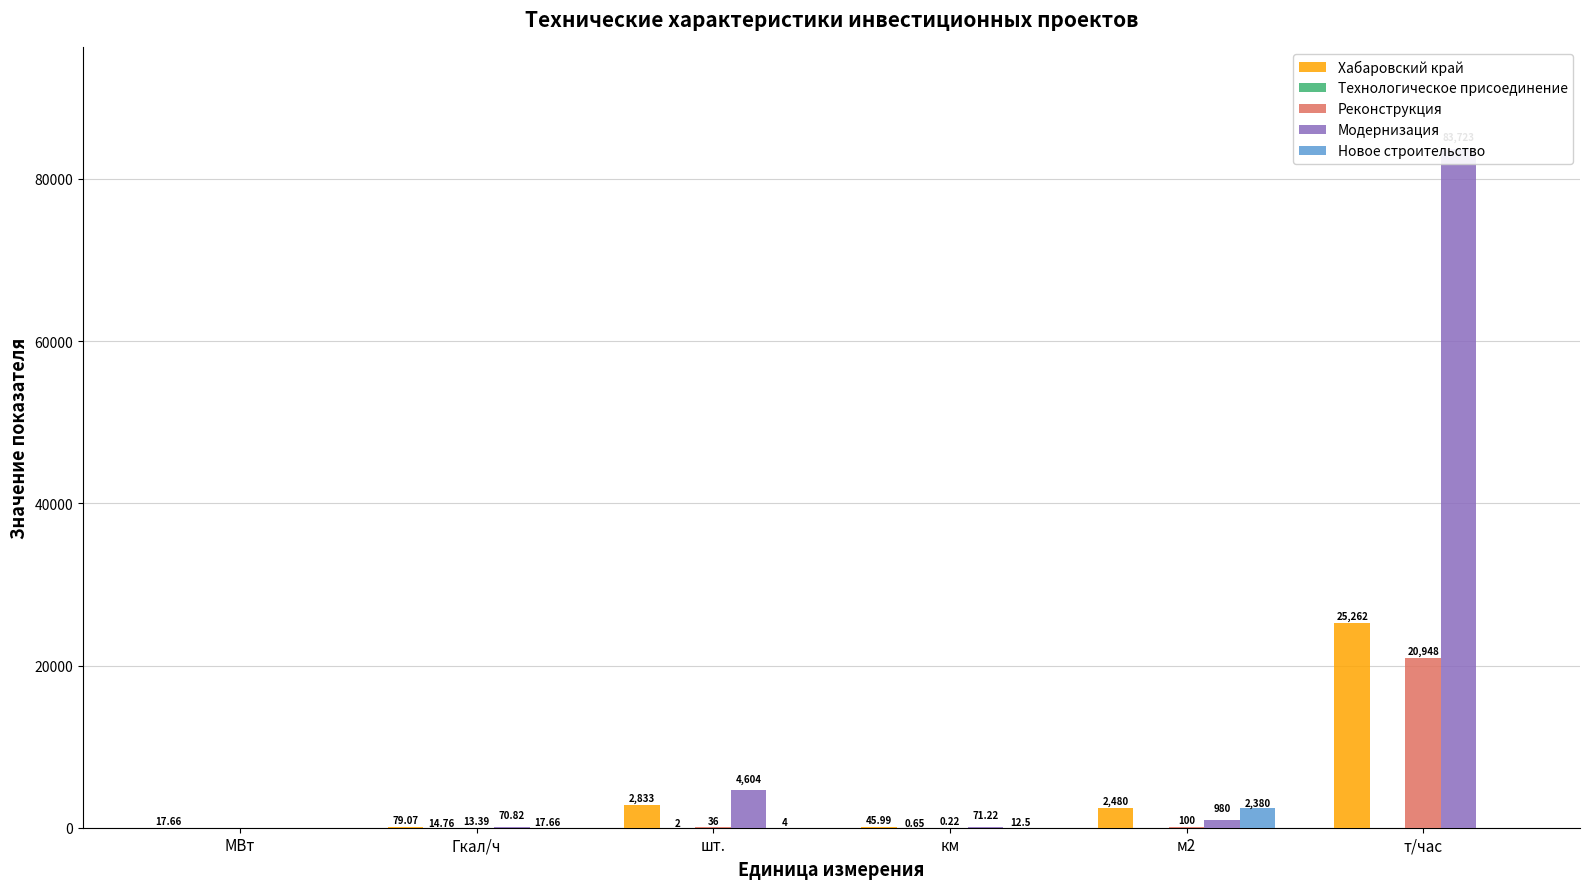

Reading left to right, extract all data points from this chart.

Хабаровский край: 17.7	79.1	2833.0	46.0	2480.0	25262.0
Технологическое присоединение: 0.0	14.8	2.0	0.7	0.0	0.0
Реконструкция: 0.0	13.4	36.0	0.2	100.0	20948.0
Модернизация: 0.0	70.8	4604.0	71.2	980.0	83723.0
Новое строительство: 0.0	17.7	4.0	12.5	2380.0	0.0